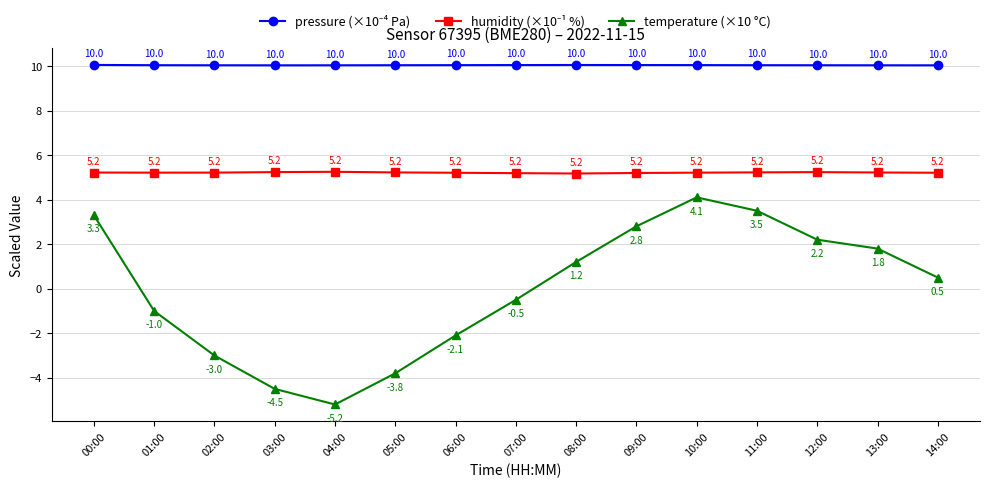

What is the sum of all temperature (×10 °C) values?

-0.7